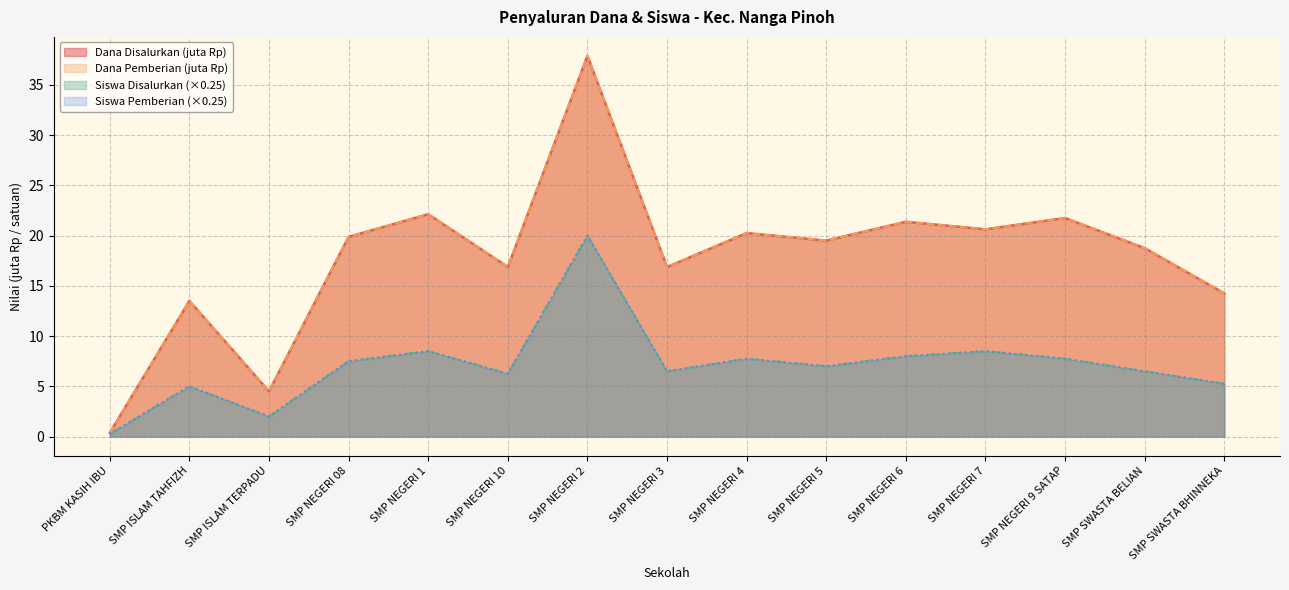

True or false: Dana Pemberian and Siswa Disalurkan intersect in this chart.

False